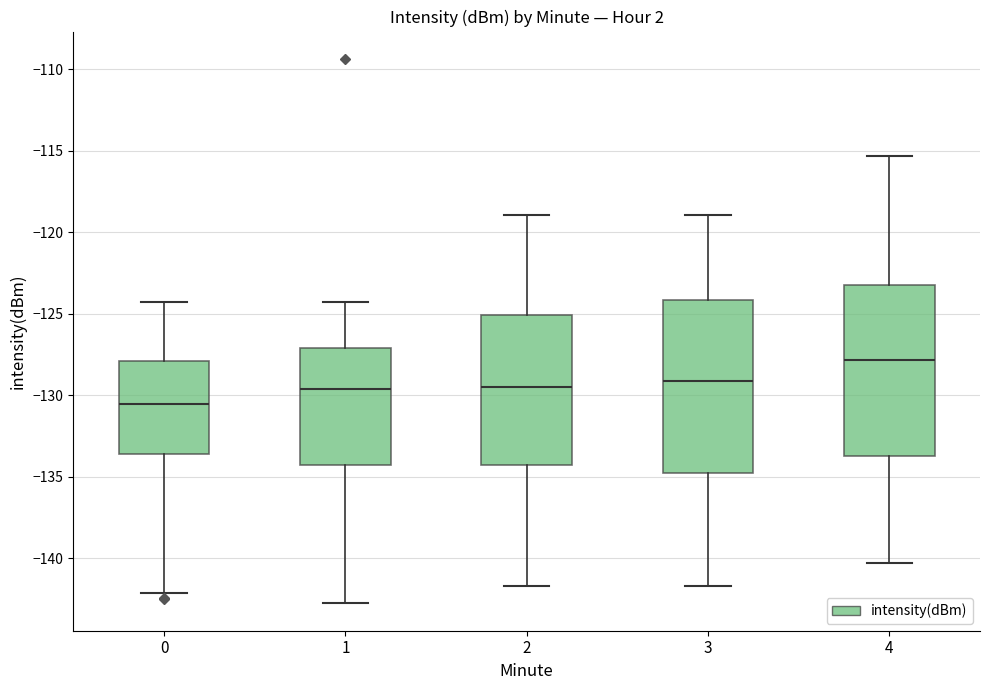

Reading left to right, transcribe this box plot: for each box, give where its median line is, the range the box spans, and where its two whiskers end, as read against the y-axis. The values are not printed on the chart, so give them approximately, as read against the axis.

0: median -130.5, box -133.5 to -128.0, whiskers -142.0 to -124.5
1: median -129.5, box -134.5 to -127.0, whiskers -143.0 to -124.5
2: median -129.5, box -134.5 to -125.0, whiskers -141.5 to -119.0
3: median -129.0, box -134.5 to -124.0, whiskers -141.5 to -119.0
4: median -128.0, box -133.5 to -123.0, whiskers -140.5 to -115.5